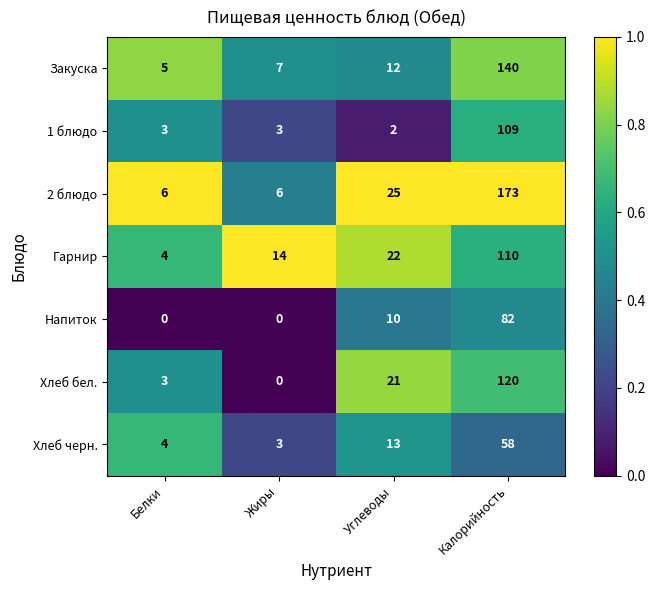

What is the difference between the maximum and minimum values in the 1 блюдо series?

107